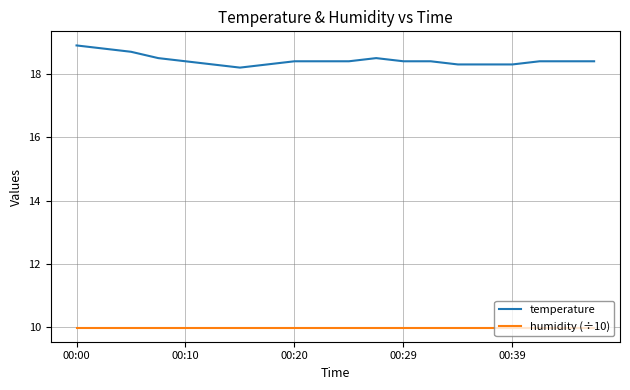

Which series has the widest spread of values?

temperature